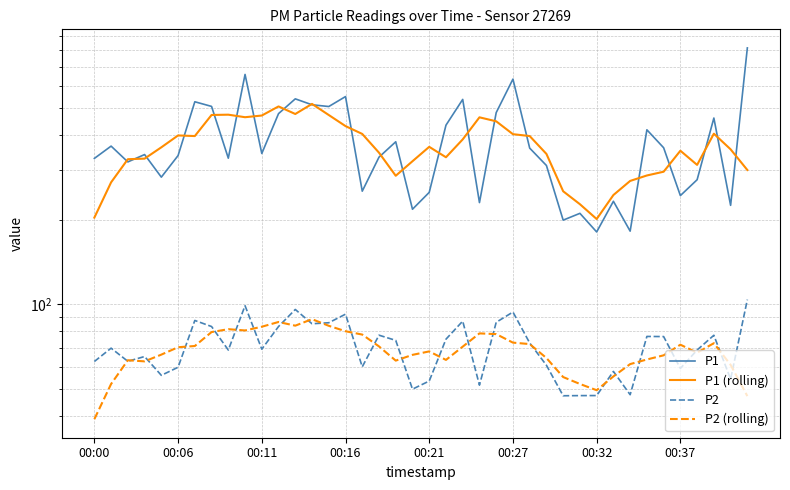

How many values in the P1 (rolling) series are below 361?

20